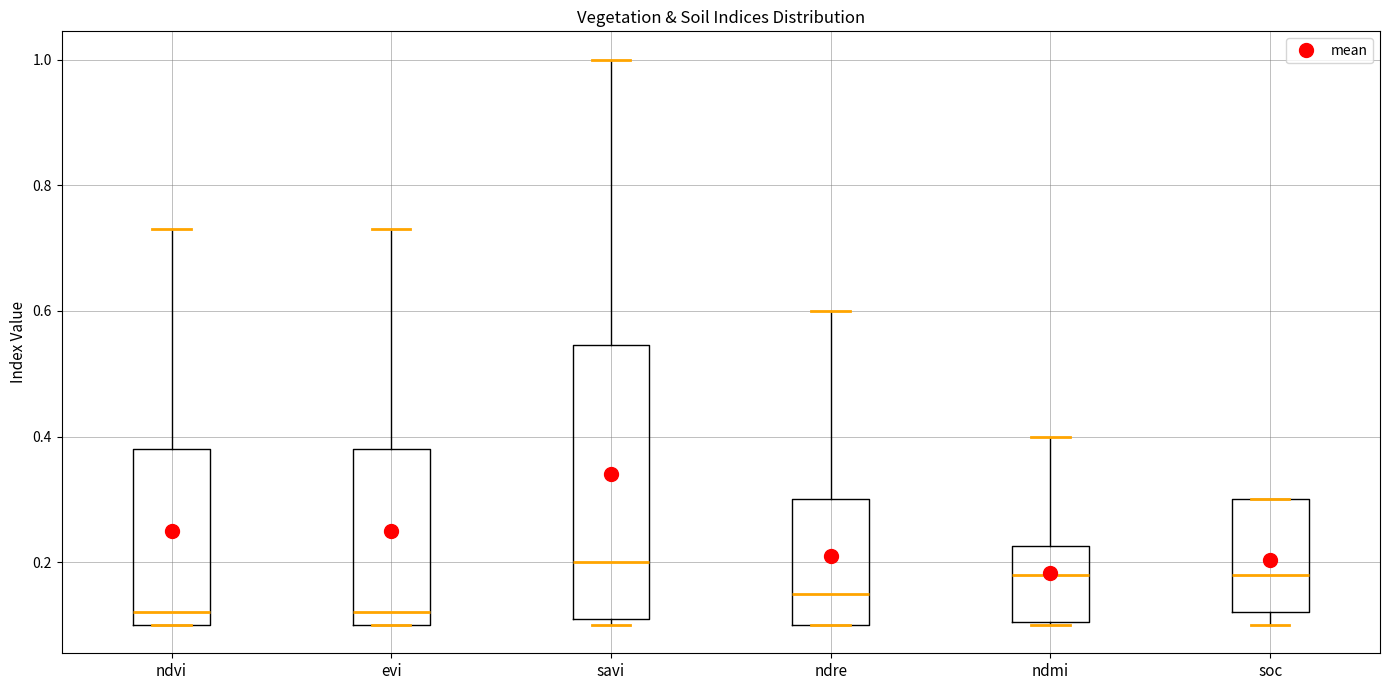

Where does the upper whisker of the box for ndre end on the y-axis? The values are not printed on the chart, so give them approximately, as read against the axis.

0.60